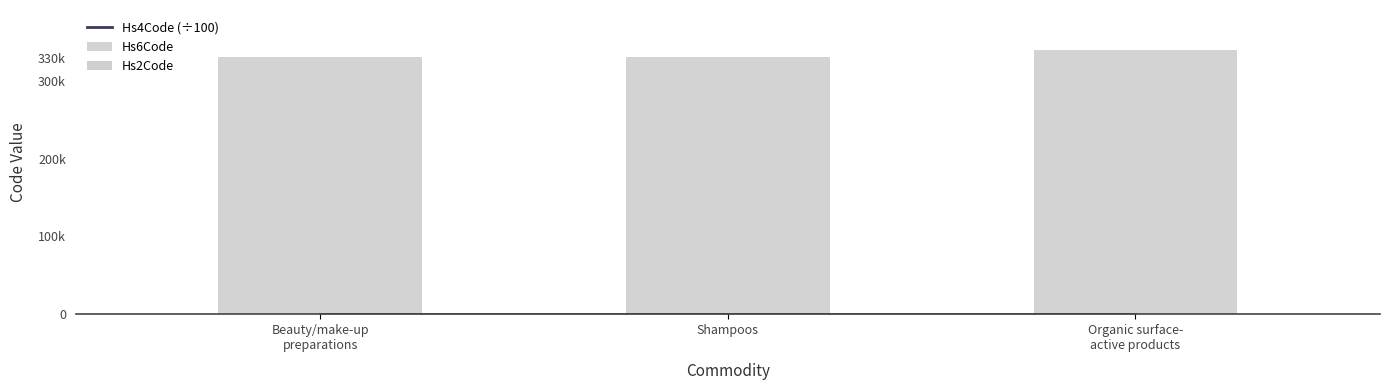

What is the label of the 2nd bar from the right?

Shampoos